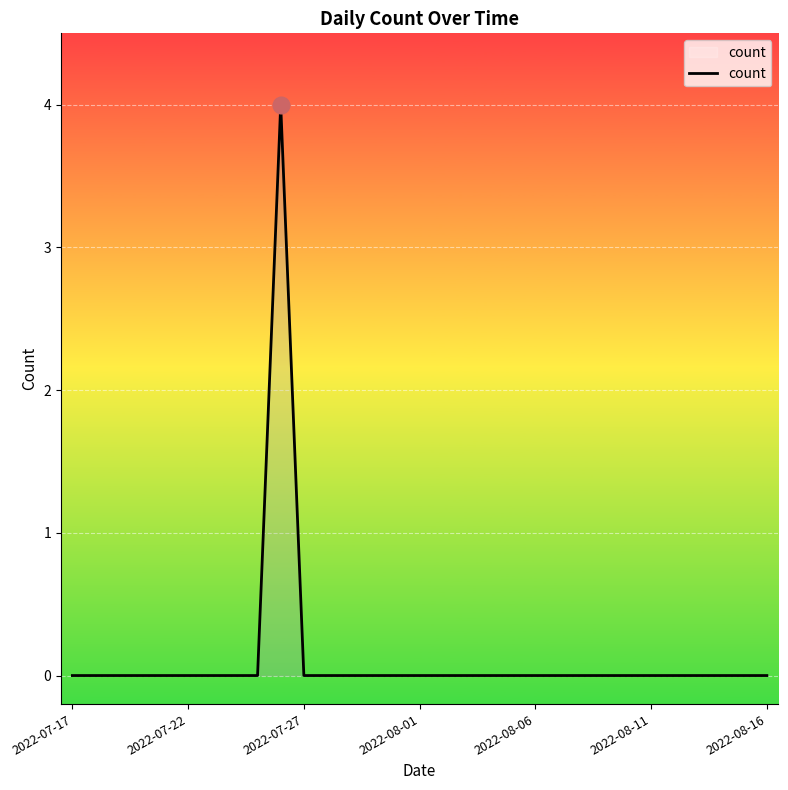

Does the chart have visible grid lines?

Yes